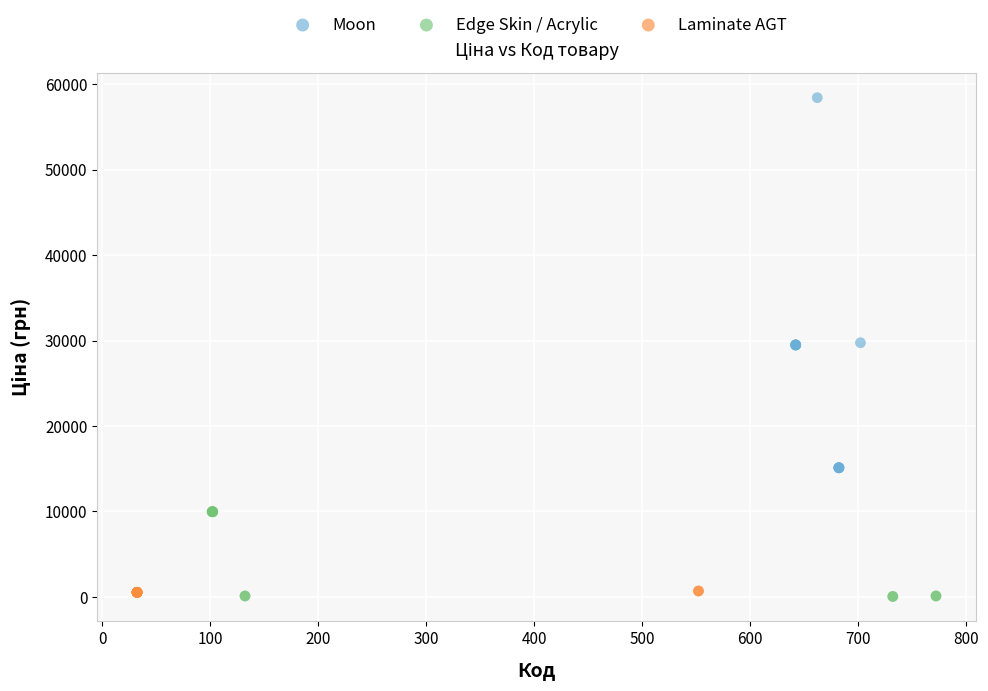

What are all the series names shown in the legend?

Moon, Edge Skin / Acrylic, Laminate AGT